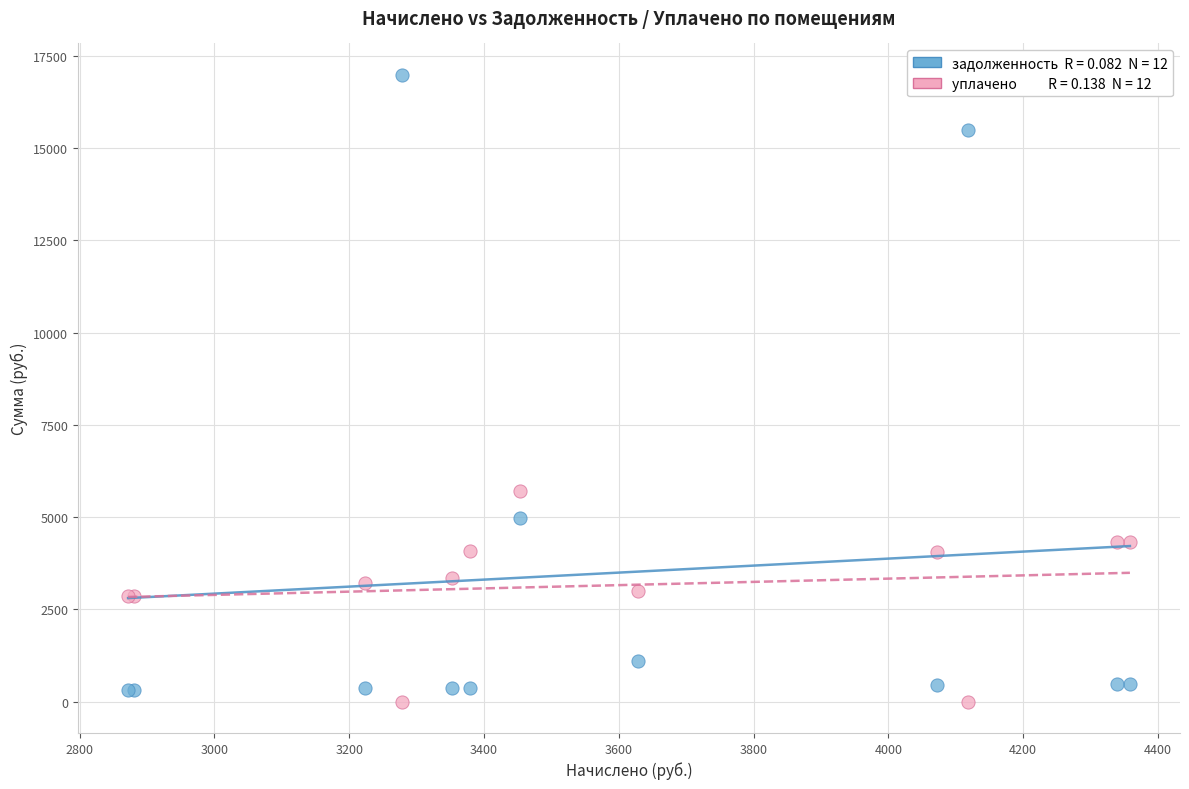

Across all series, what Y value is closest to 8494?

5700.0